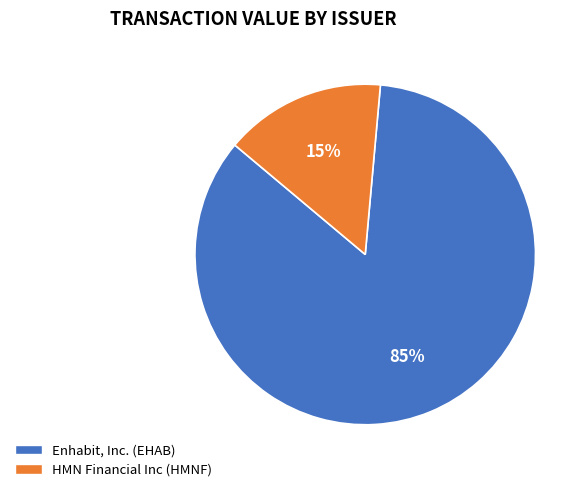

Do Enhabit, Inc. (EHAB) and HMN Financial Inc (HMNF) together represent more than half of the pie?

Yes